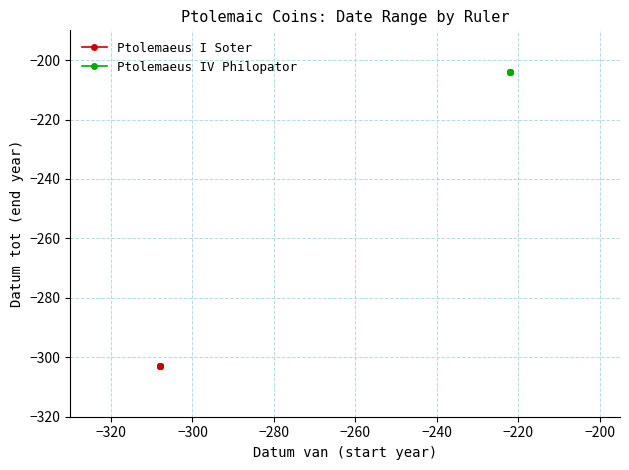

True or false: Ptolemaeus IV Philopator has more than 1 points higher than both neighbors.

False